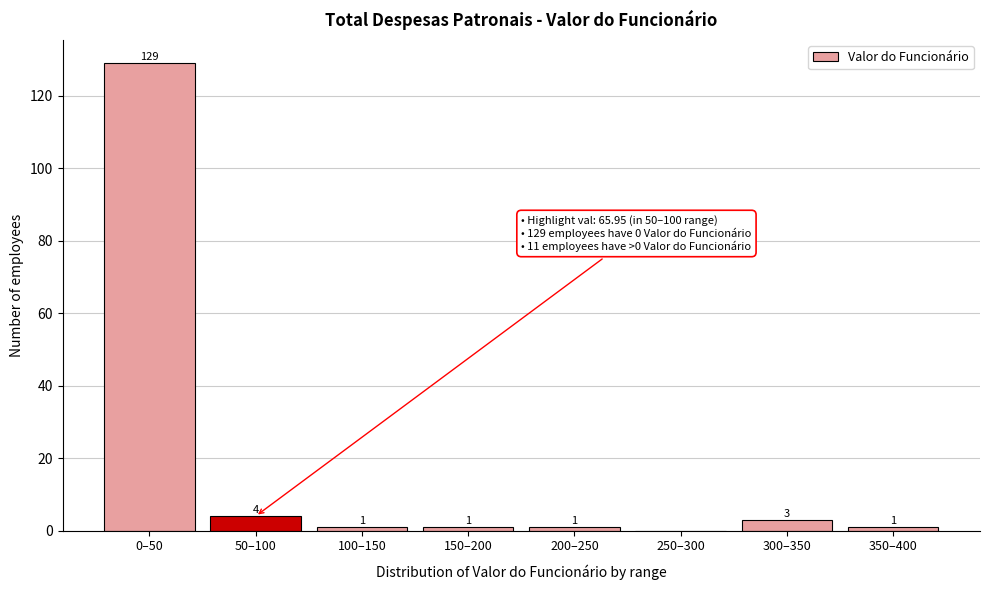

Reading left to right, extract all data points from this chart.

0–50=129	50–100=4	100–150=1	150–200=1	200–250=1	250–300=0	300–350=3	350–400=1